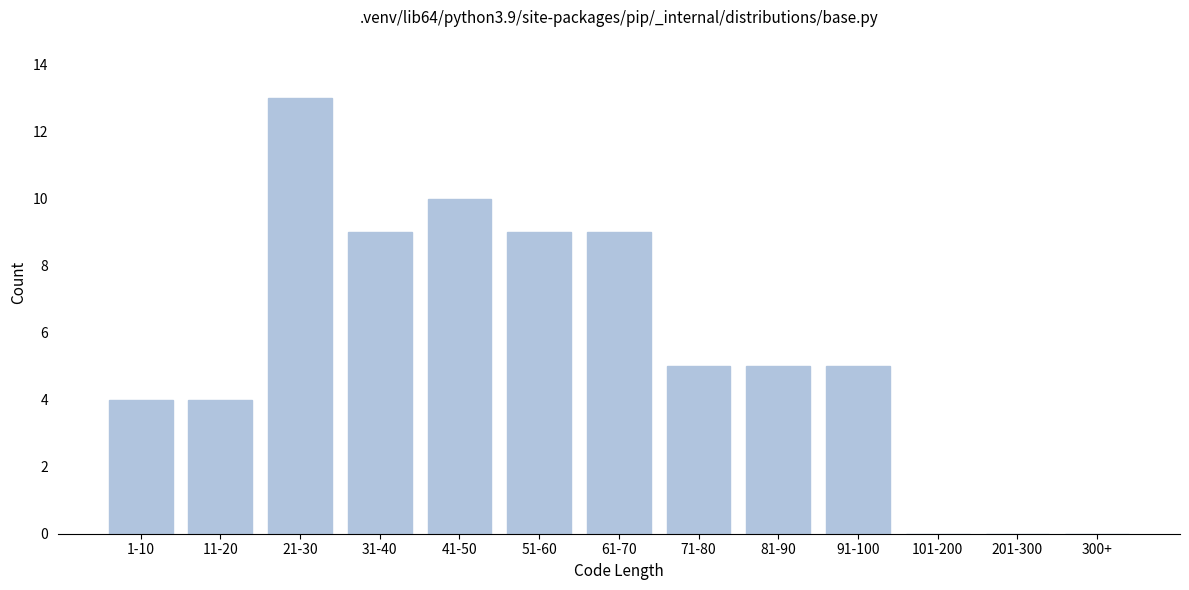

Reading left to right, list all the values displayed in this chart.

1-10=4	11-20=4	21-30=13	31-40=9	41-50=10	51-60=9	61-70=9	71-80=5	81-90=5	91-100=5	101-200=0	201-300=0	300+=0